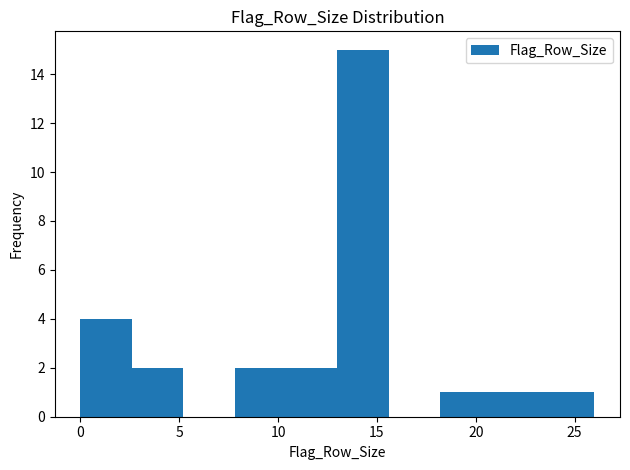

Reading left to right, list every bar in this chart as the range it spans on the x-axis followed by its height. Neither the bar edges nor the heights are printed on the chart, so give them approximately, as read against the axes.

0.0 to 2.6: 4
2.6 to 5.2: 2
5.2 to 7.8: 0
7.8 to 10.4: 2
10.4 to 13.0: 2
13.0 to 15.6: 15
15.6 to 18.2: 0
18.2 to 20.8: 1
20.8 to 23.4: 1
23.4 to 26.0: 1